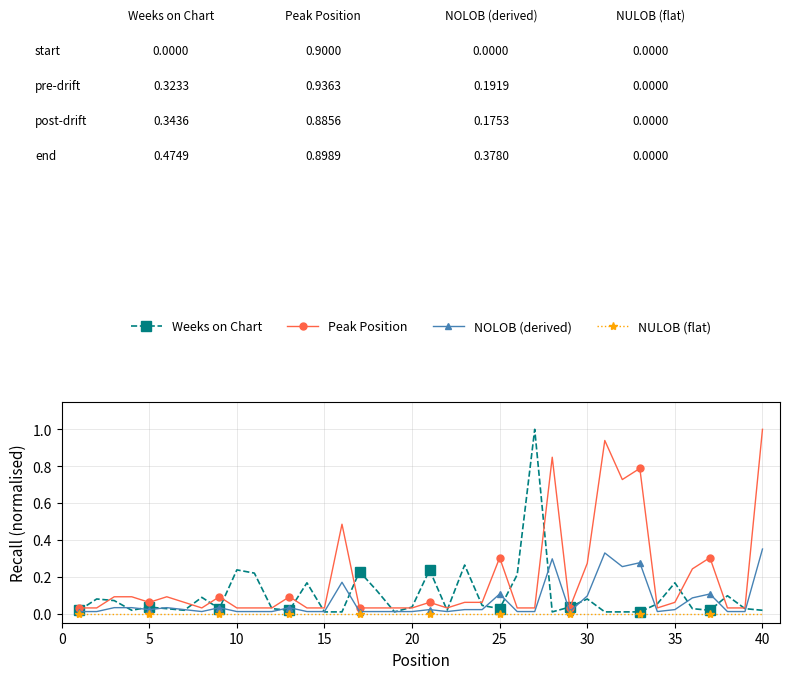

True or false: NULOB (flat) and Peak Position cross at least once.

False